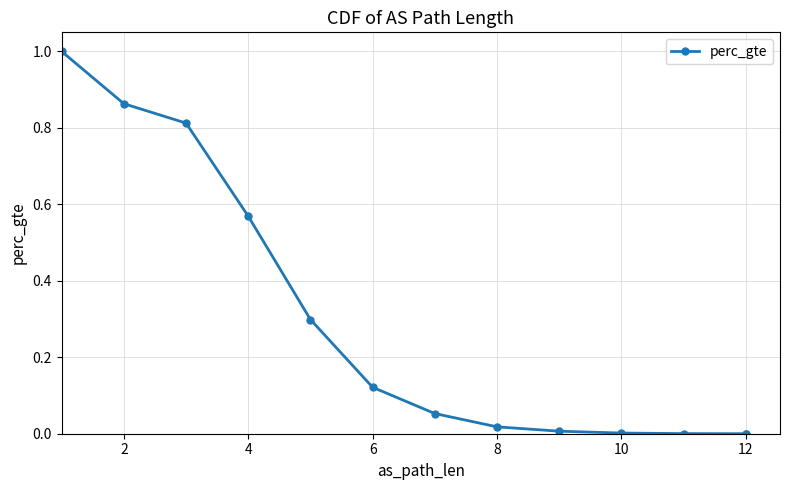

How many lines are shown in the chart?

1